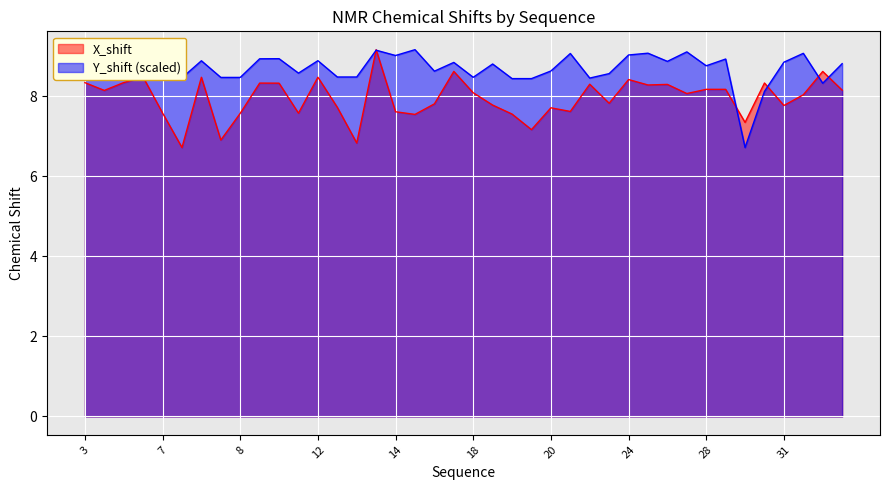

Is the value of Y_shift (scaled) at 28 greater than the value of X_shift at 12?

Yes